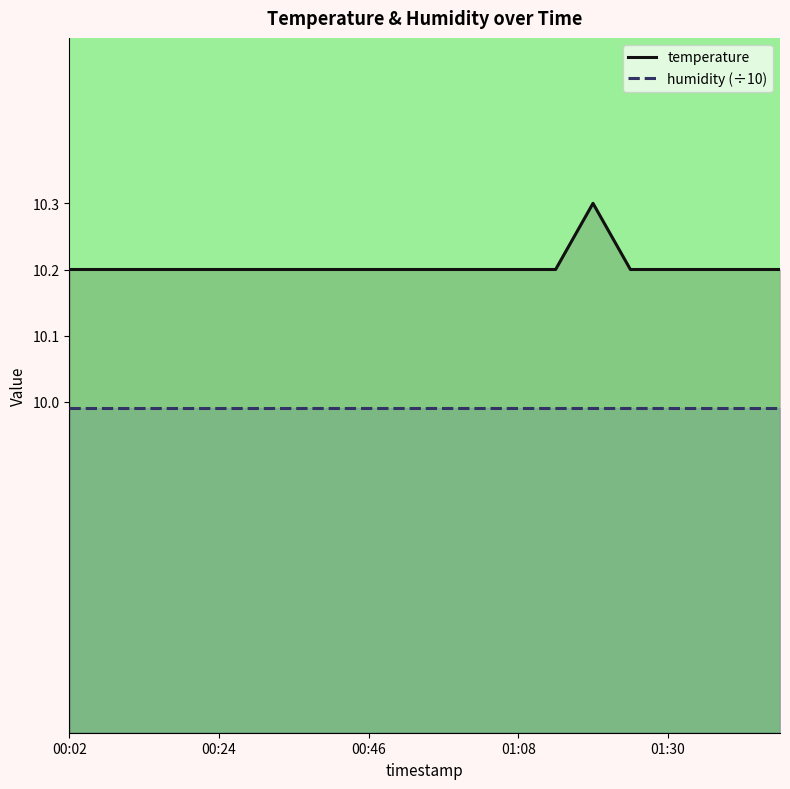

What is the difference between the maximum and minimum values?

0.1